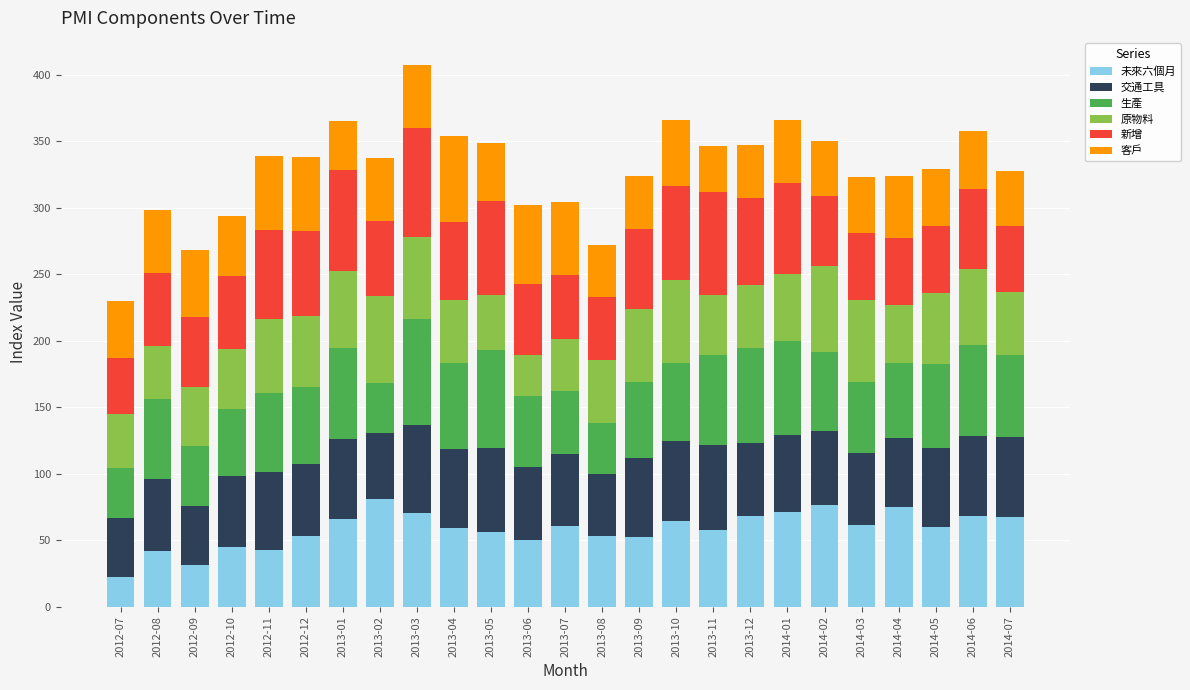

At which category is the sum across all series the highest?

2013-03